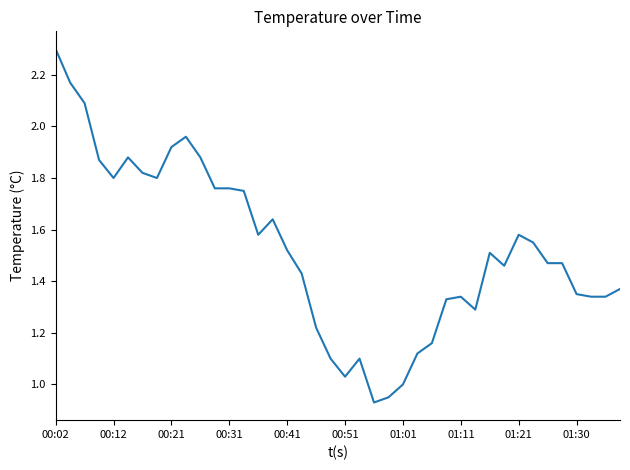

What is the maximum value shown in the chart?

2.3